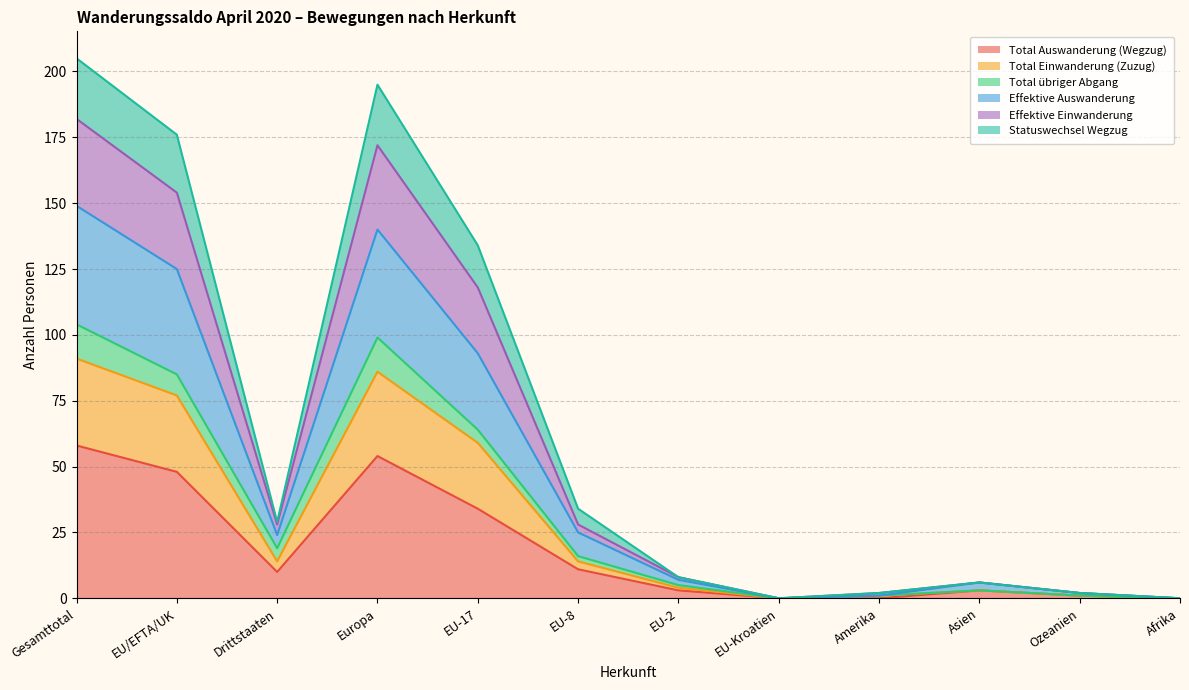

At how many categories does at least one series exceed 168?

3